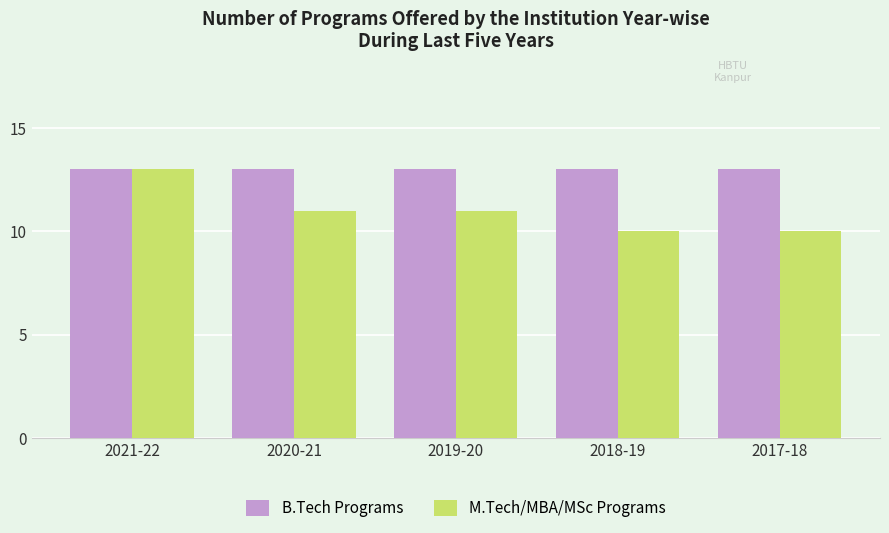

List the series in order of their overall mean, highest first.

B.Tech Programs, M.Tech/MBA/MSc Programs